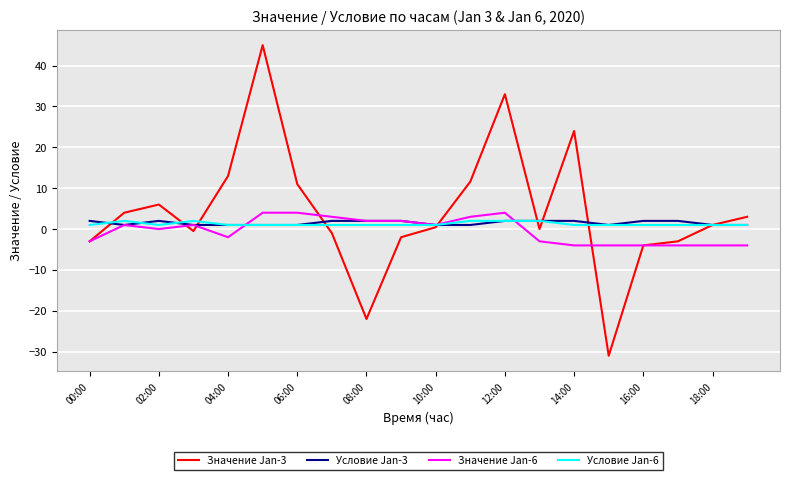

How many lines are shown in the chart?

4